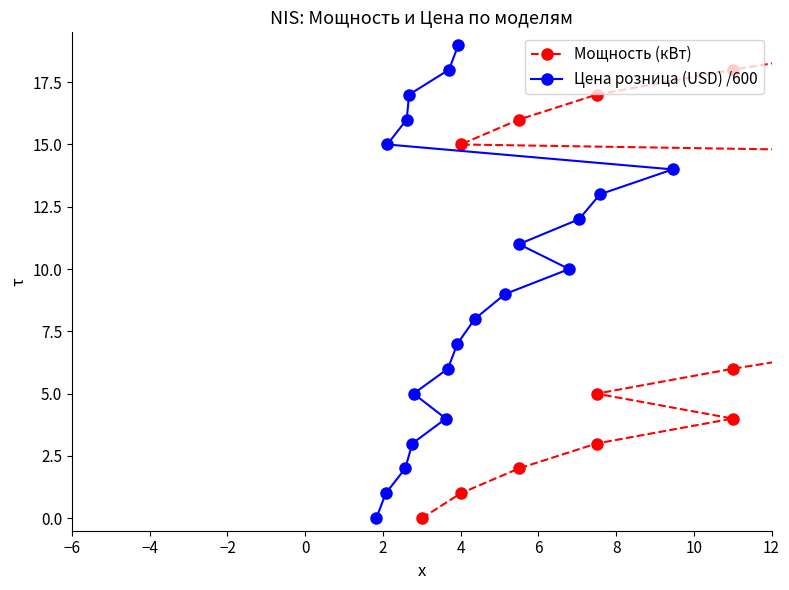

What is the average value of the Цена розница (USD) /600 series?

10